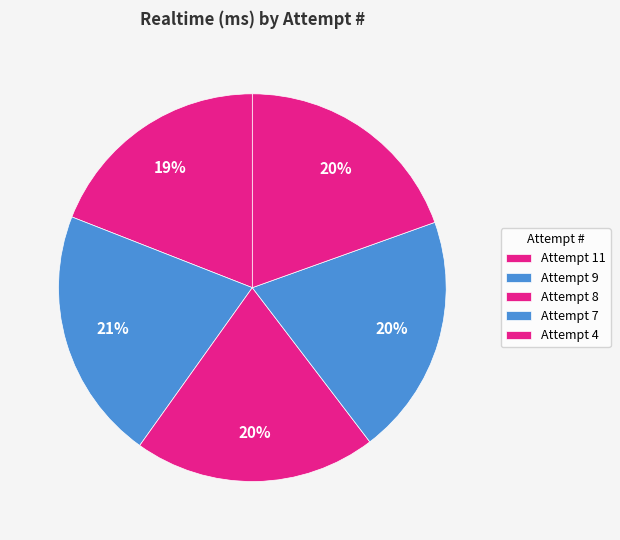

Which category has the biggest portion of the pie?

Attempt 9